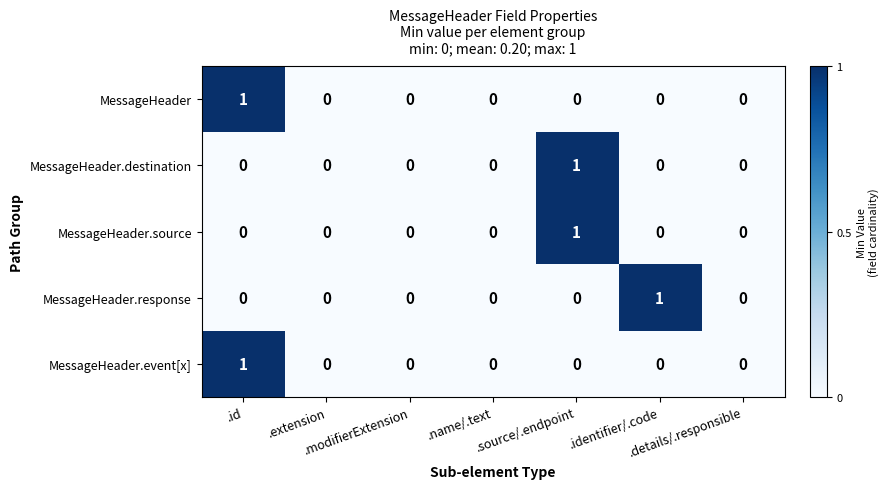

How many MessageHeader.event[x] values are between 0 and 1?

7